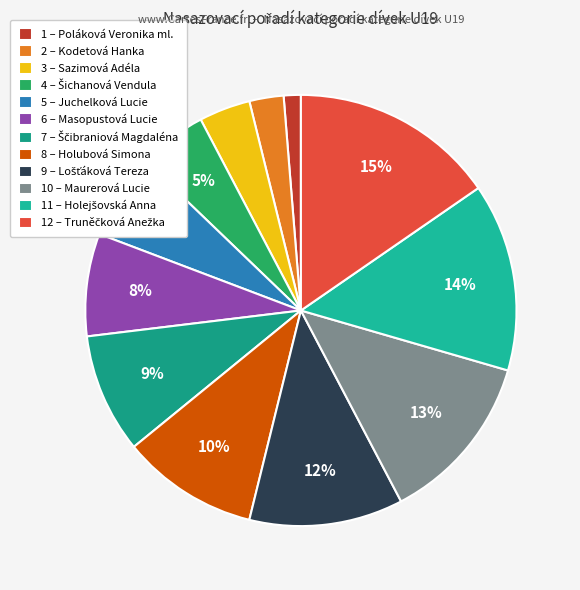

How many segments does this pie chart have?

12